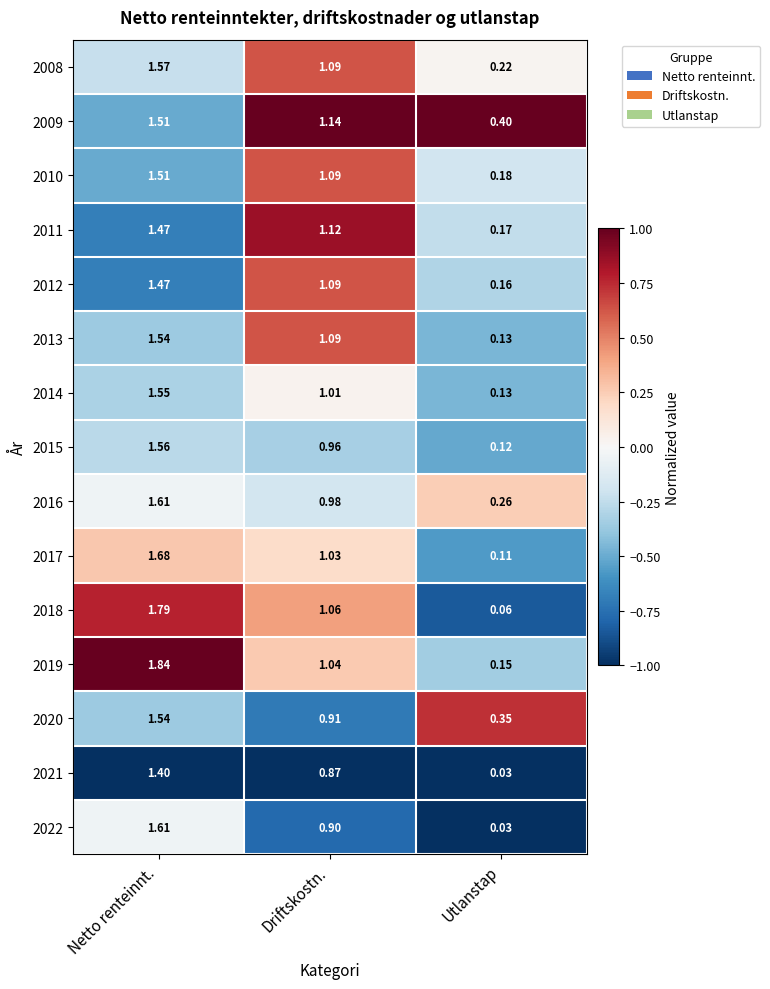

List the labels in order of 2022 value, smallest first.

Utlanstap, Driftskostn., Netto renteinnt.